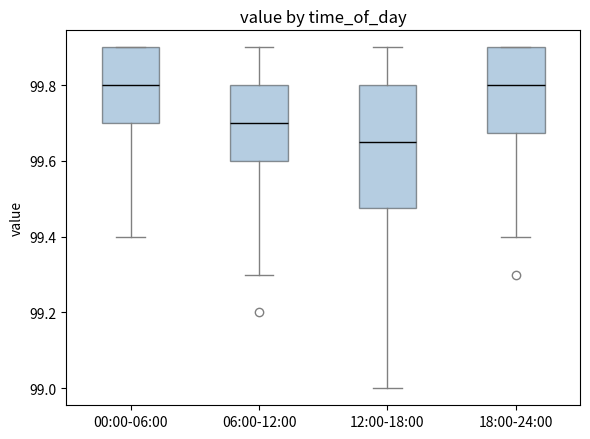

Reading left to right, transcribe this box plot: for each box, give where its median line is, the range the box spans, and where its two whiskers end, as read against the y-axis. The values are not printed on the chart, so give them approximately, as read against the axis.

00:00-06:00: median 99.80, box 99.70 to 99.90, whiskers 99.40 to 99.90
06:00-12:00: median 99.70, box 99.60 to 99.80, whiskers 99.30 to 99.90
12:00-18:00: median 99.66, box 99.48 to 99.80, whiskers 99.00 to 99.90
18:00-24:00: median 99.80, box 99.68 to 99.90, whiskers 99.40 to 99.90